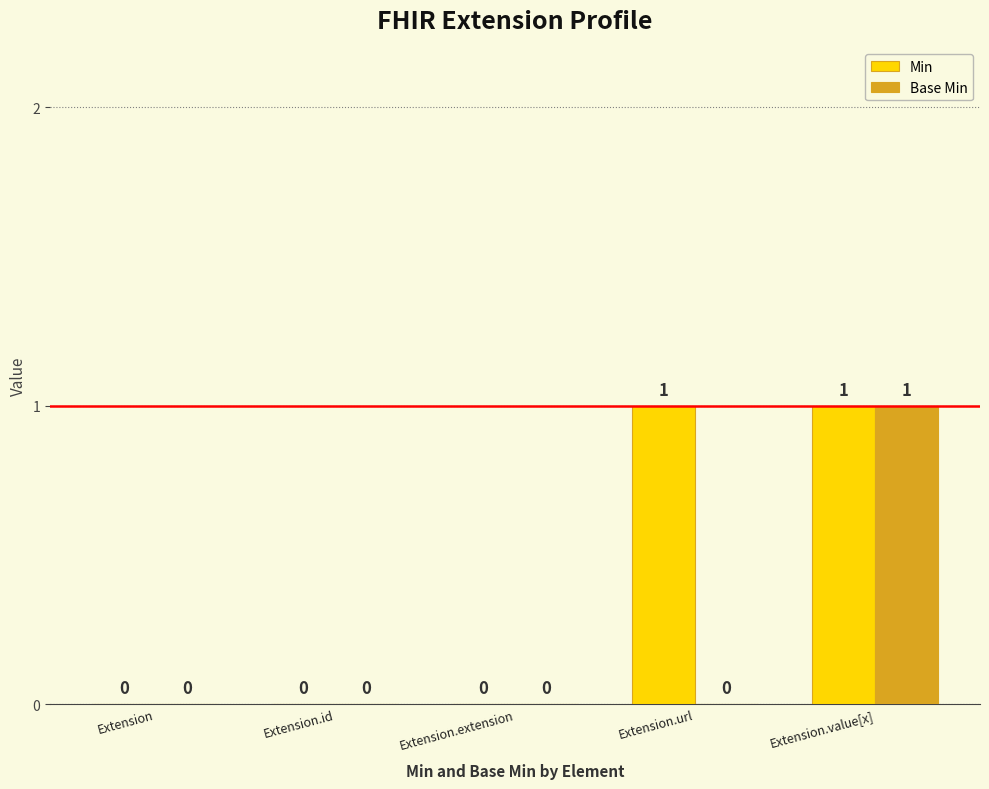

How many Base Min values are between 0 and 1?

5